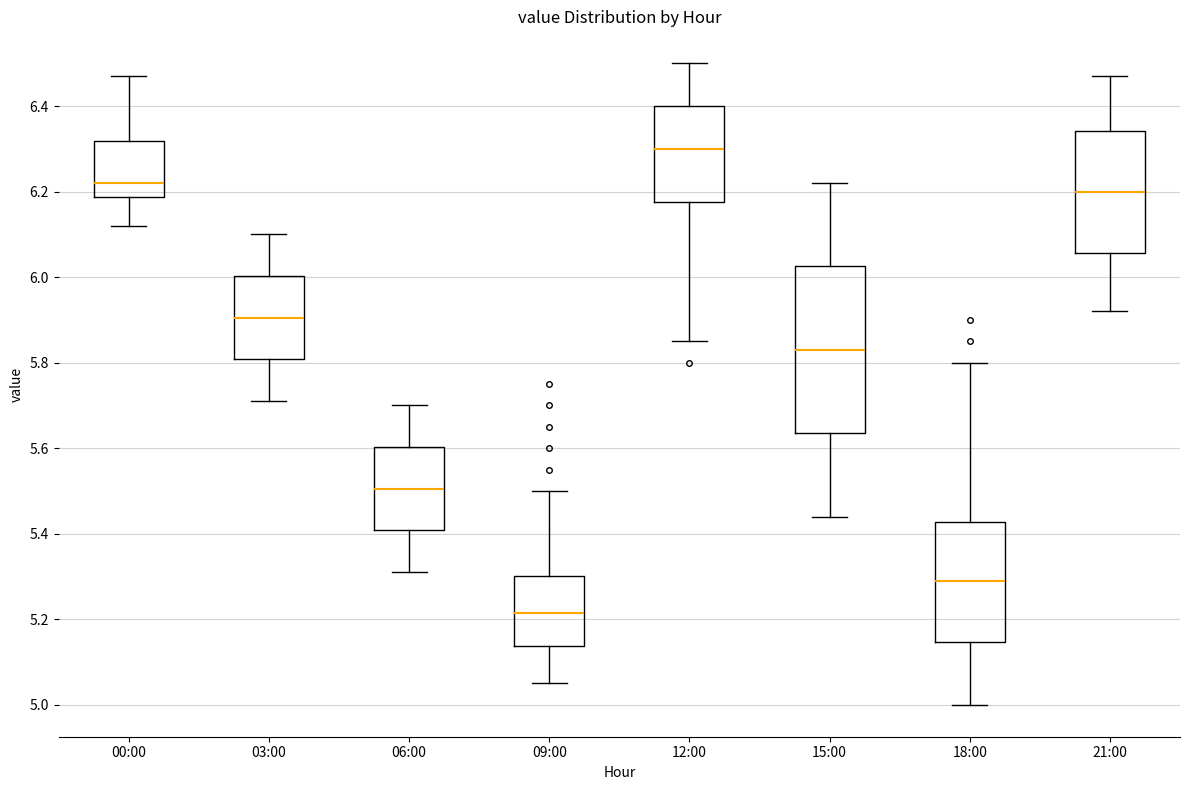

Where does the median line of the box for 03:00 sit on the y-axis? The values are not printed on the chart, so give them approximately, as read against the axis.

5.90